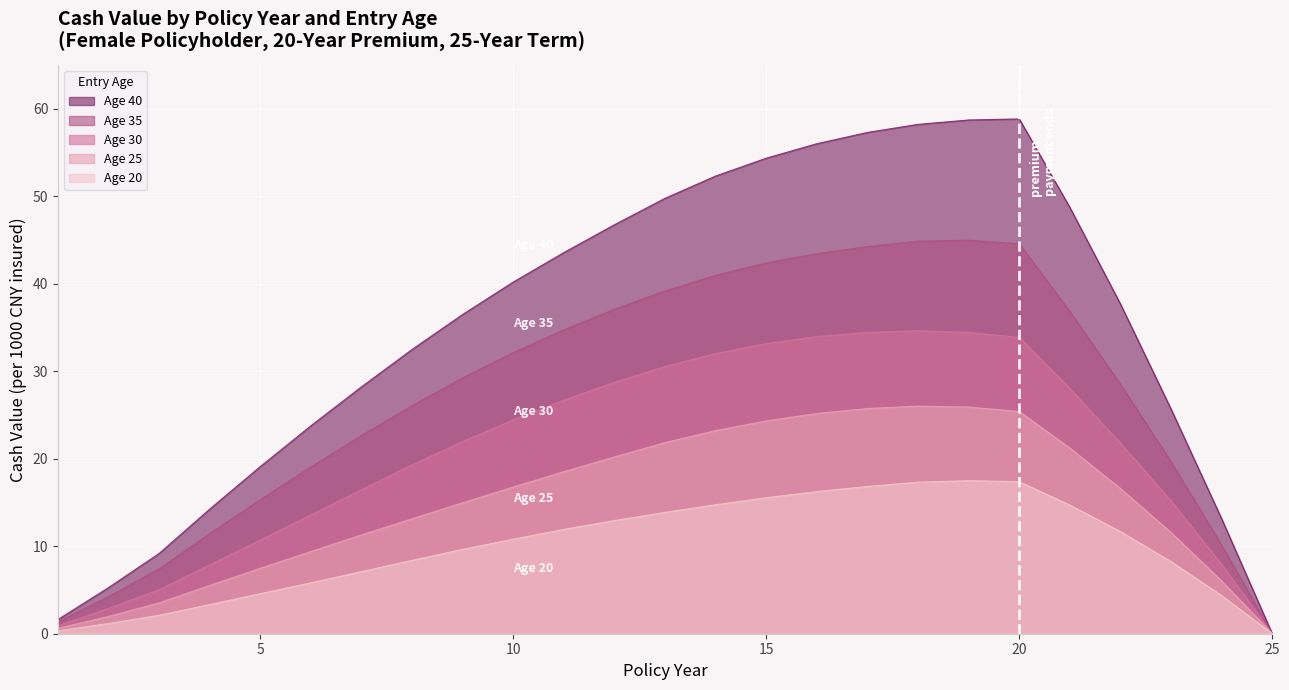

At which category is the sum across all series the highest?

19